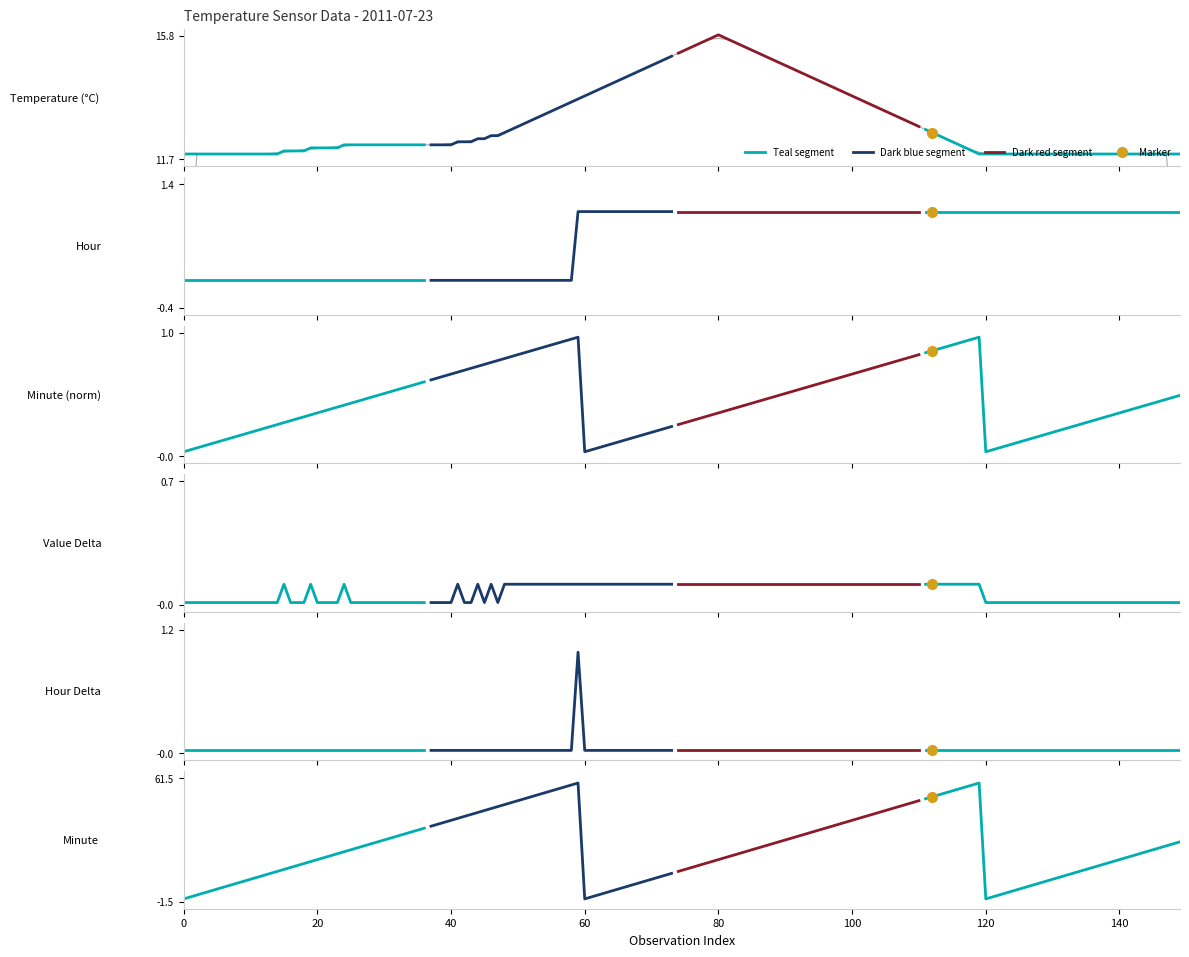

The value of Value Delta seg0 at 27 is 0.0. True or false?

True